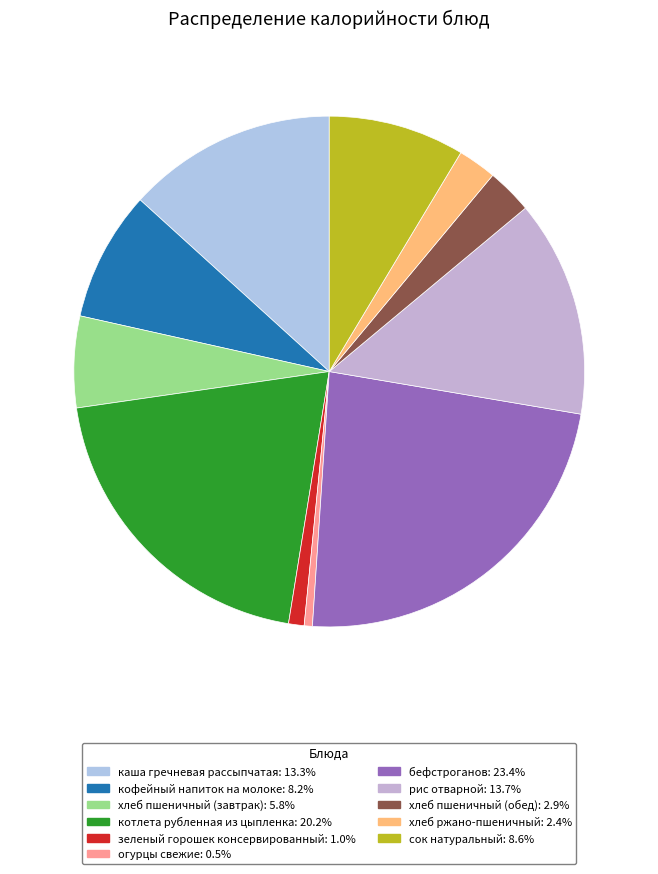

Count the number of slices in the pie.

11